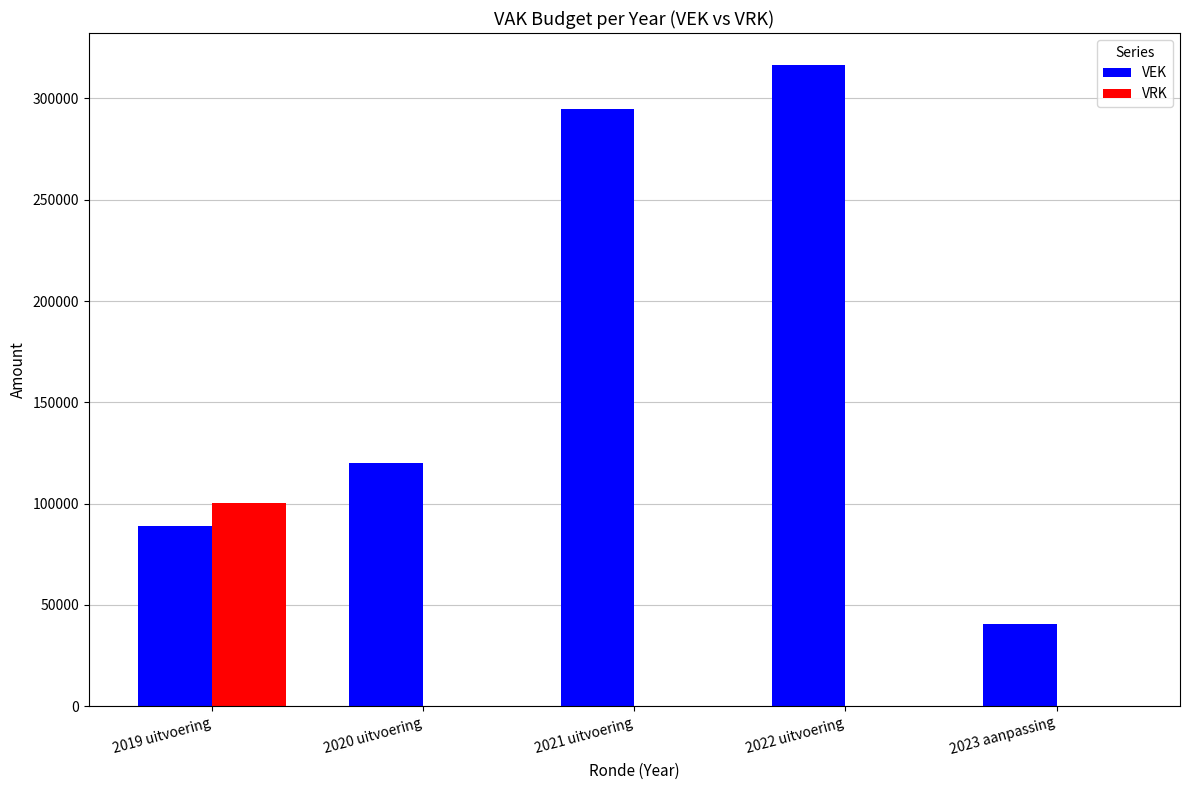

At which label does VEK reach its peak?

2022 uitvoering